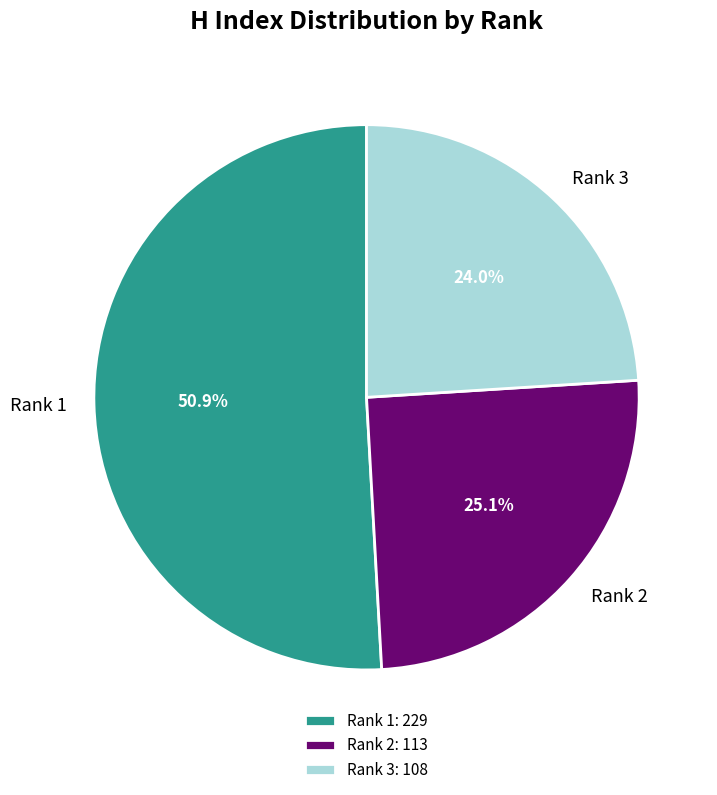

Is the sum of Rank 1 and Rank 2 greater than half?

Yes